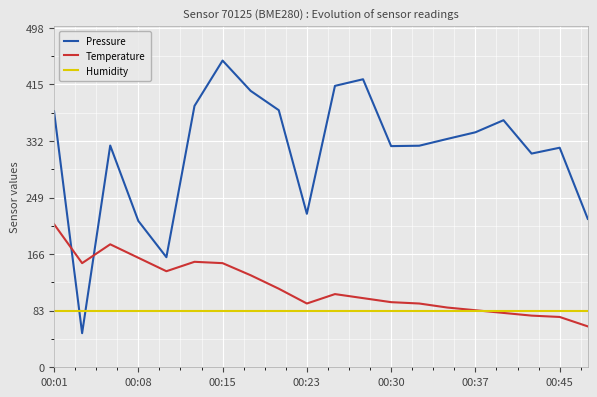

Rank the series by their maximum value, from highest to lowest.

Pressure, Temperature, Humidity